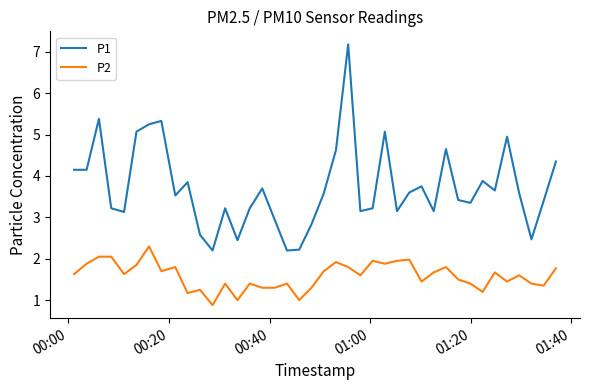

What is the difference between the maximum and minimum values in the P1 series?

5.0